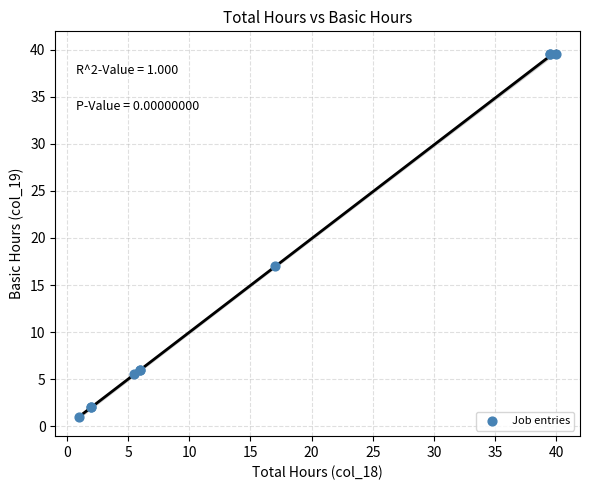

What Y value in the scatter plot is closest to 20?

17.0